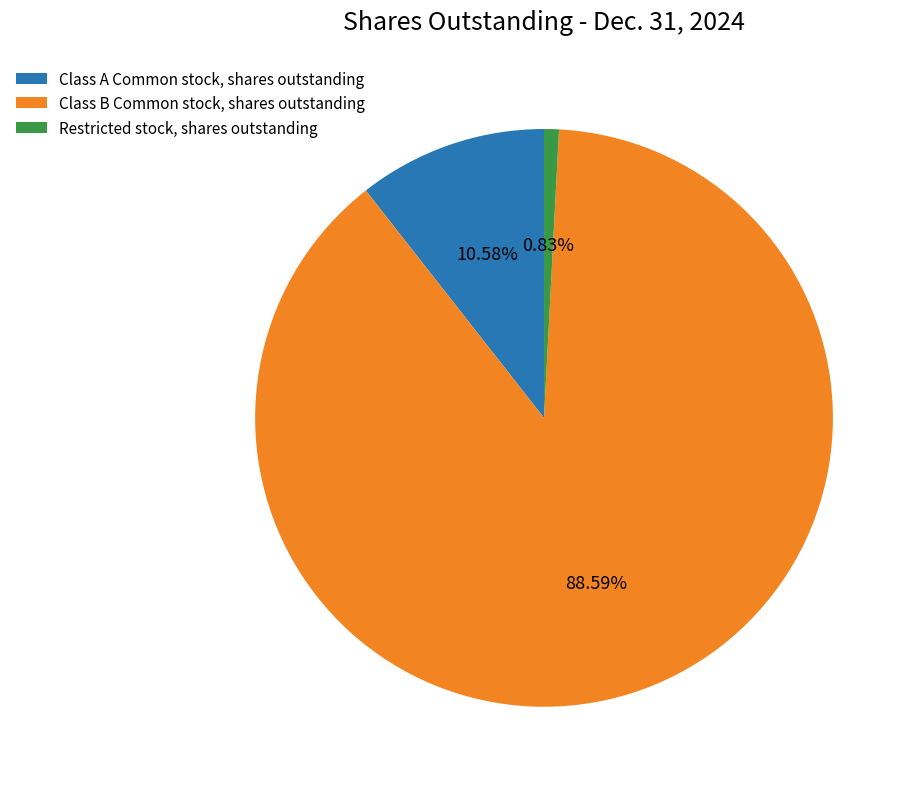

Is it true that Class A Common stock, shares outstanding is 23% of the pie?

False